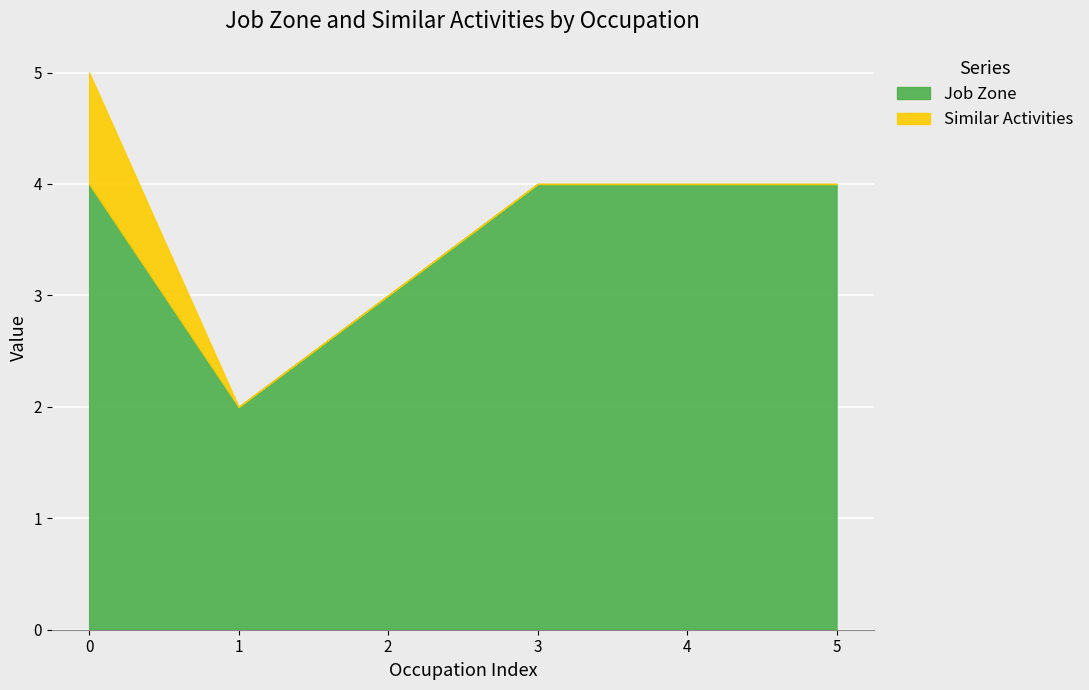

Count the number of data series in this chart.

2